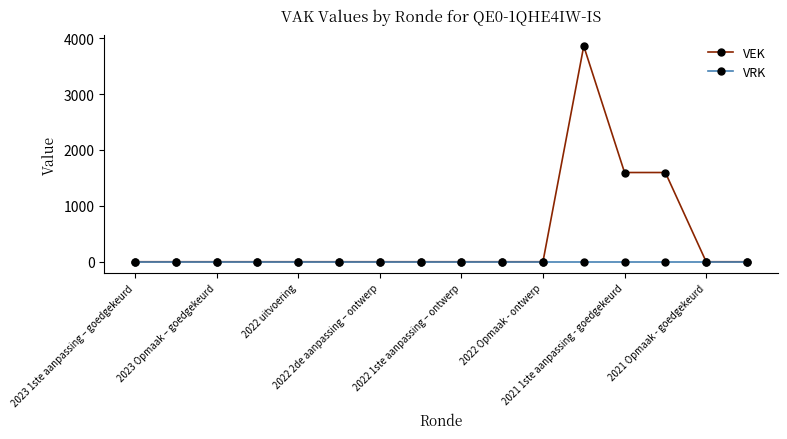

How many series are shown in this chart?

2